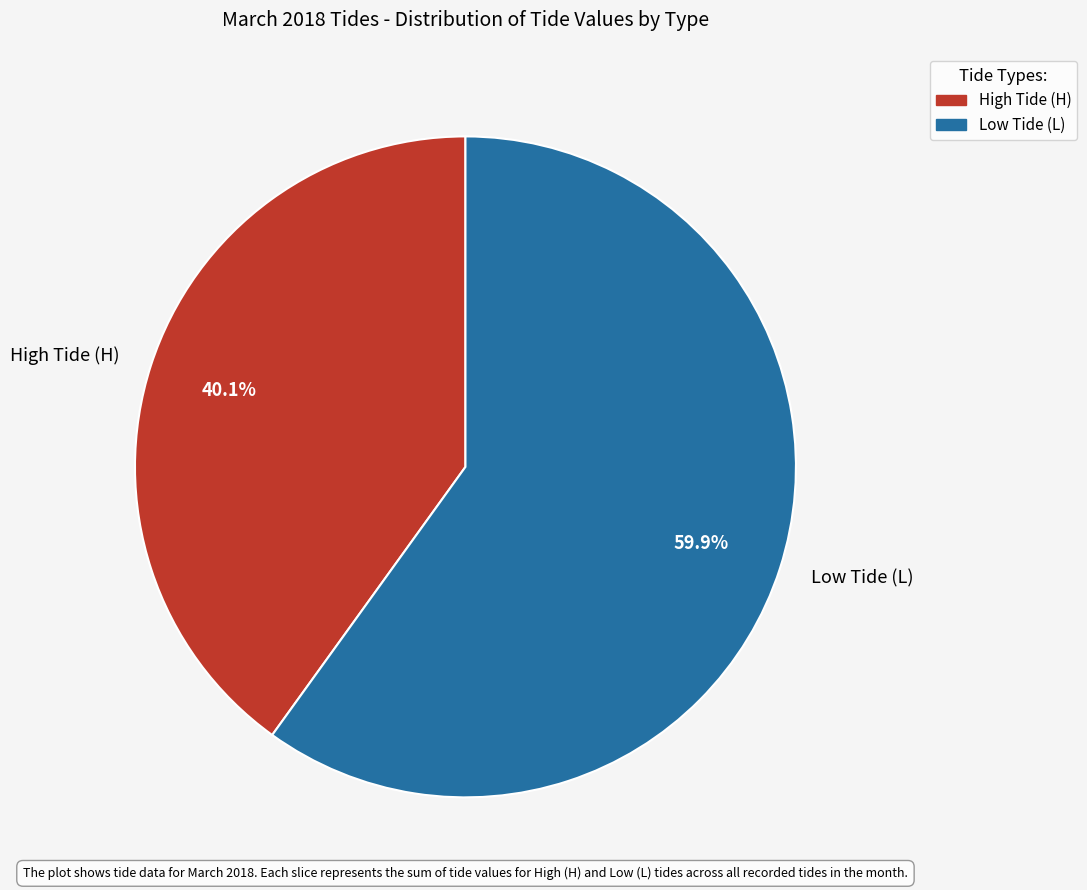

Approximately how many times larger is the value at High Tide (H) compared to Low Tide (L)?

0.7